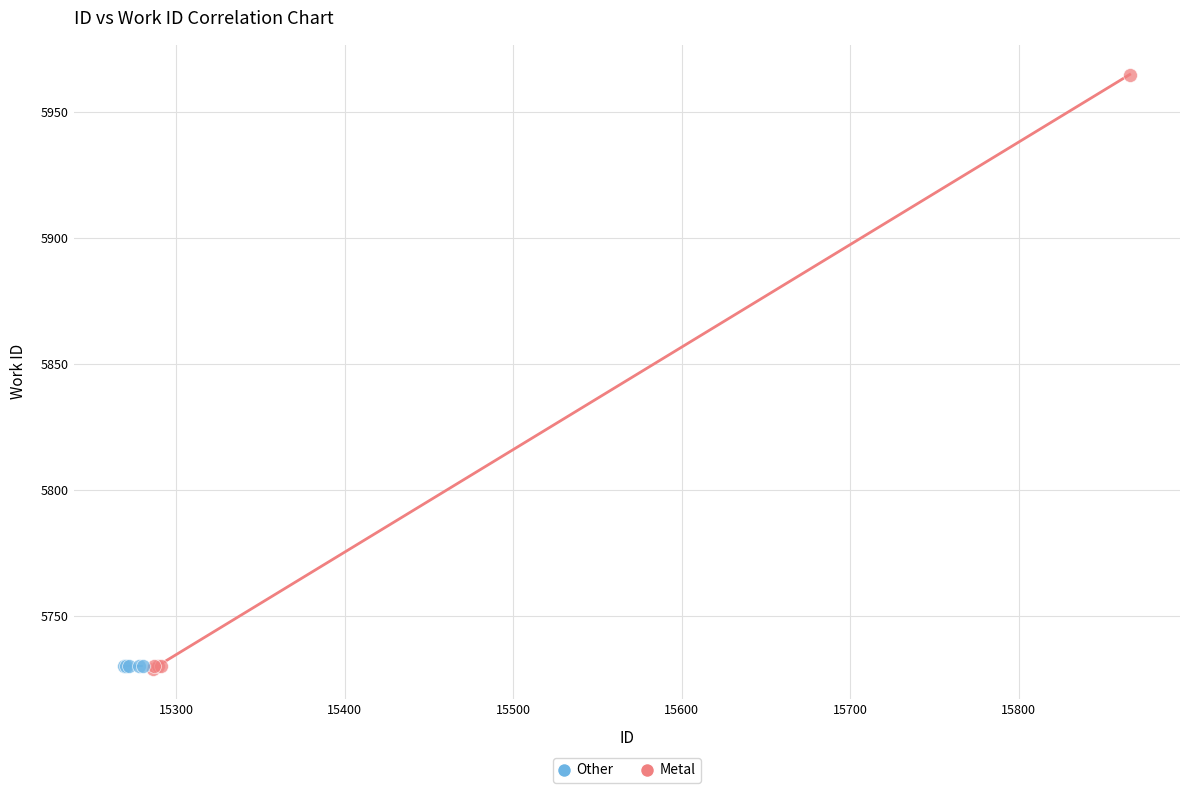

Which series reaches the maximum Y coordinate?

Metal